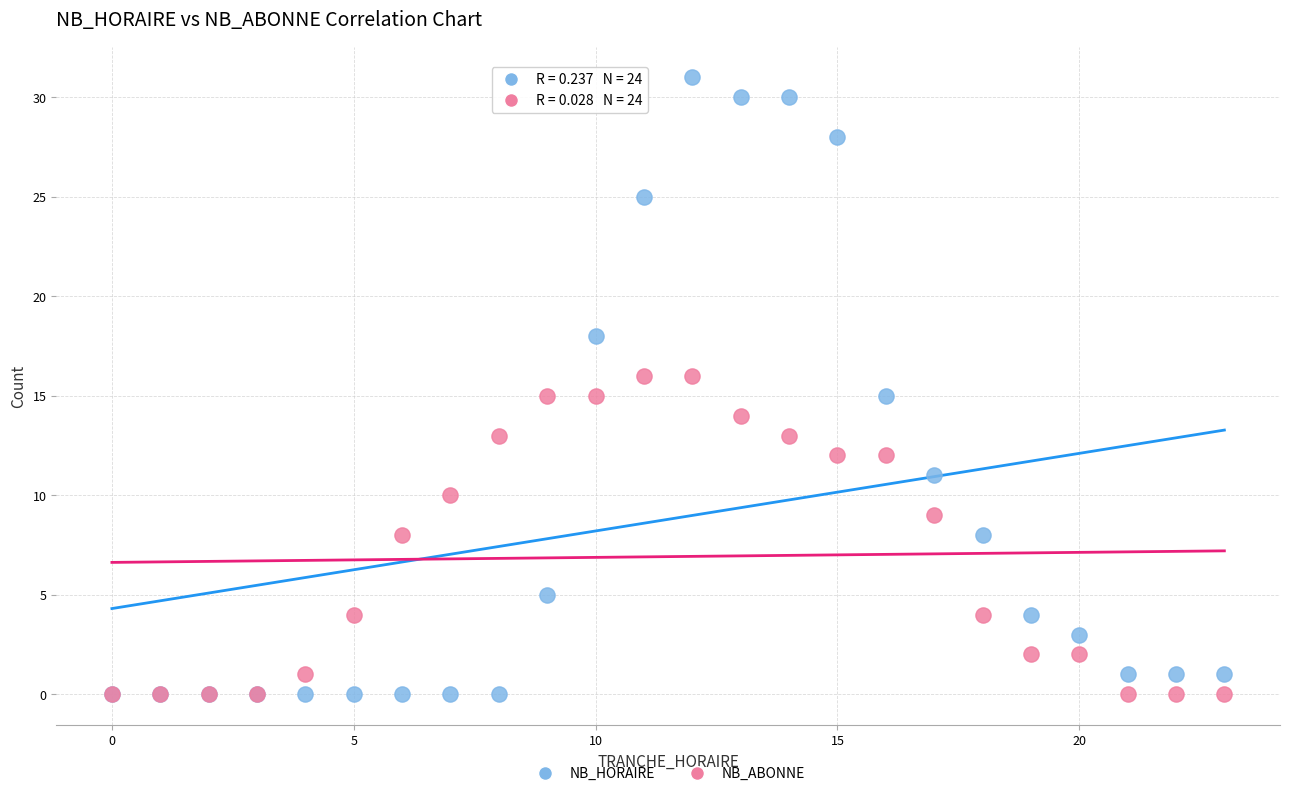

What are all the series names shown in the legend?

NB_HORAIRE, NB_ABONNE